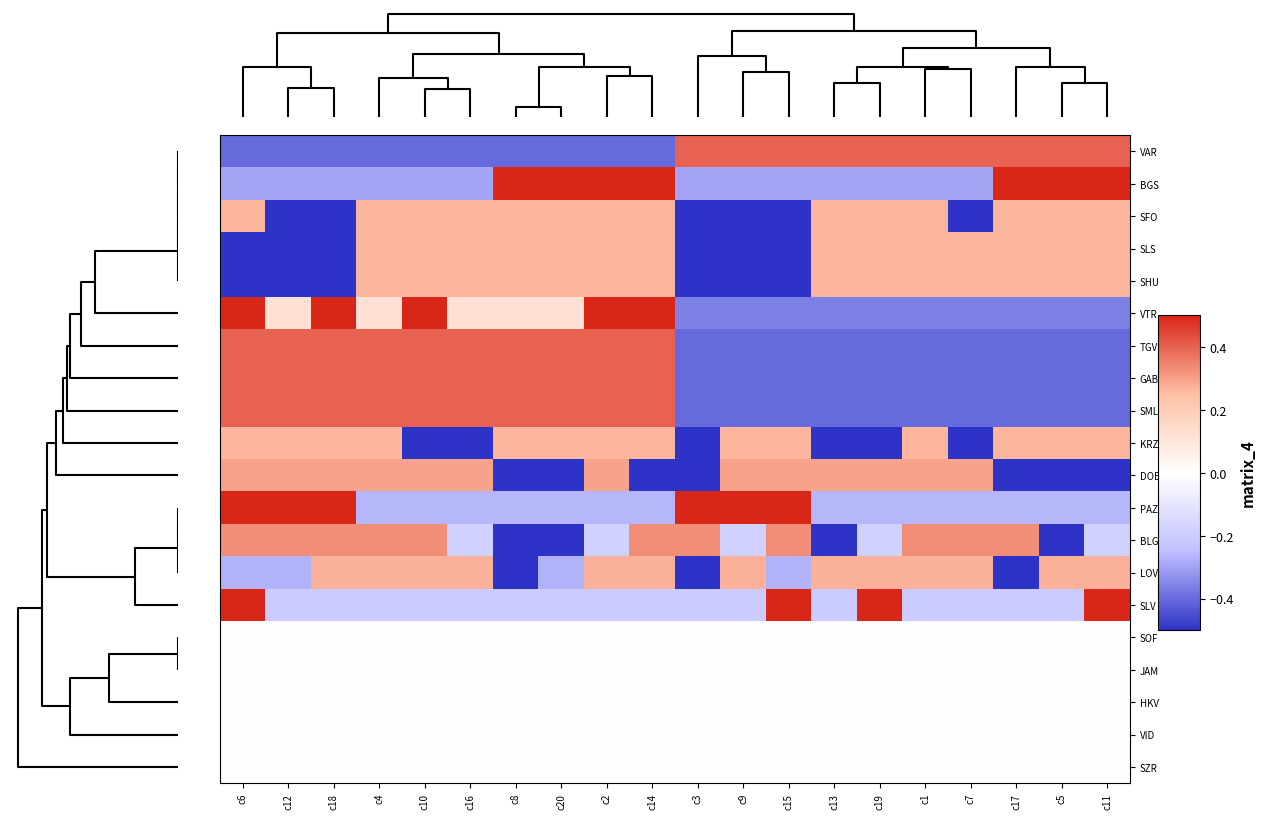

At how many categories does at least one series exceed 0?

20